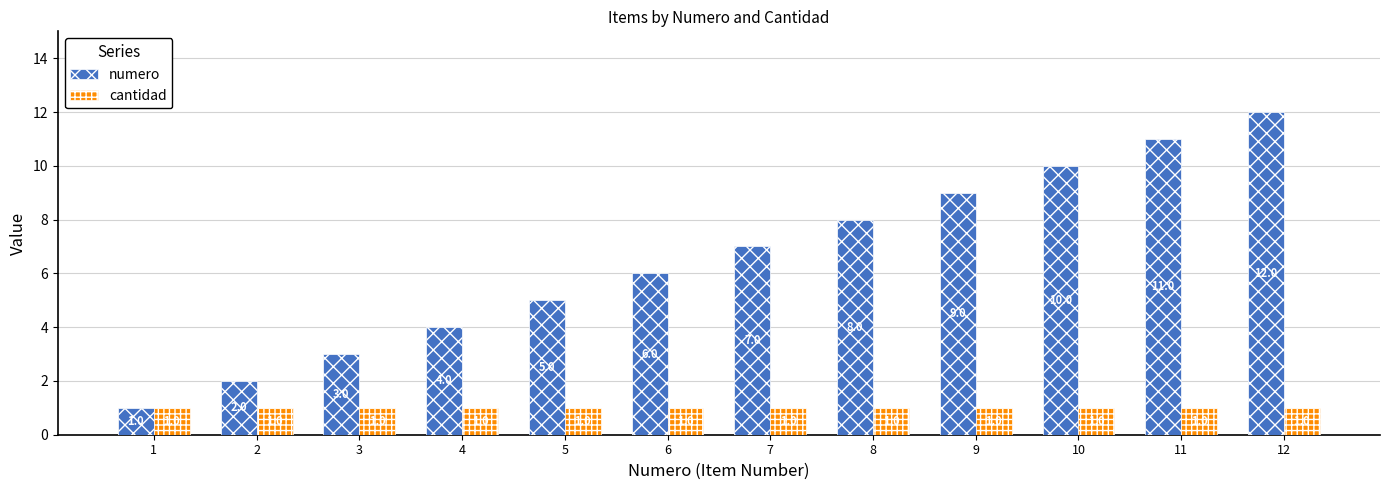

What is the difference between the maximum and minimum values in the numero series?

11